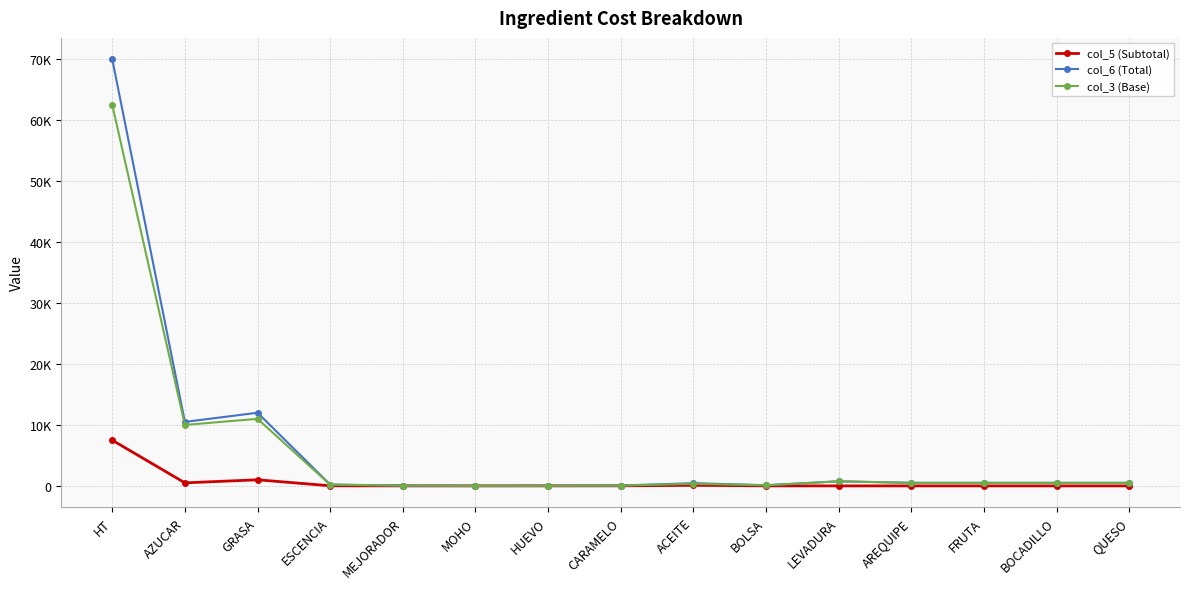

Is this an area chart (filled region under the line)?

No